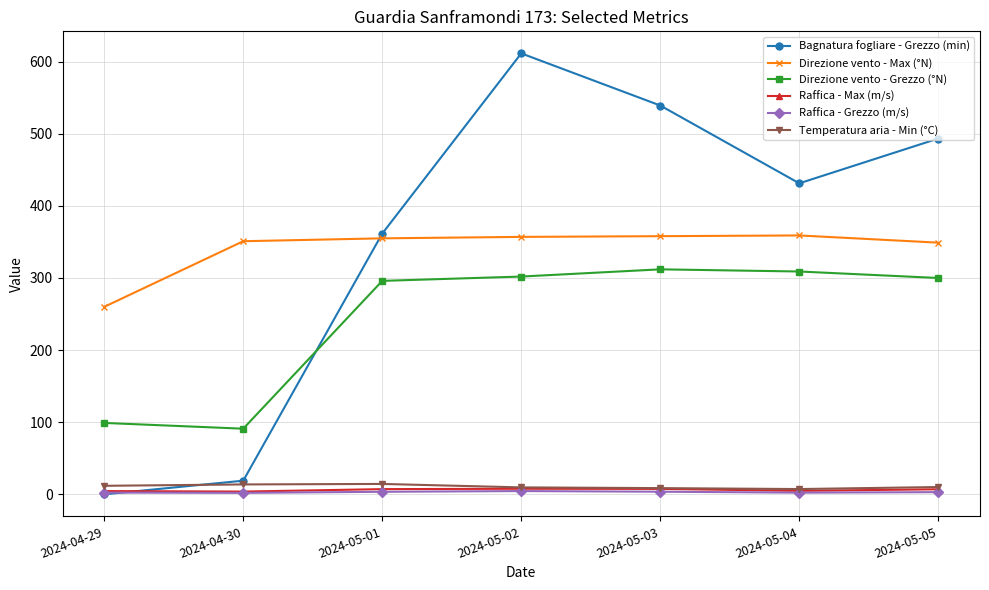

The value of Bagnatura fogliare - Grezzo (min) at 2024-04-30 is 18.9. True or false?

True